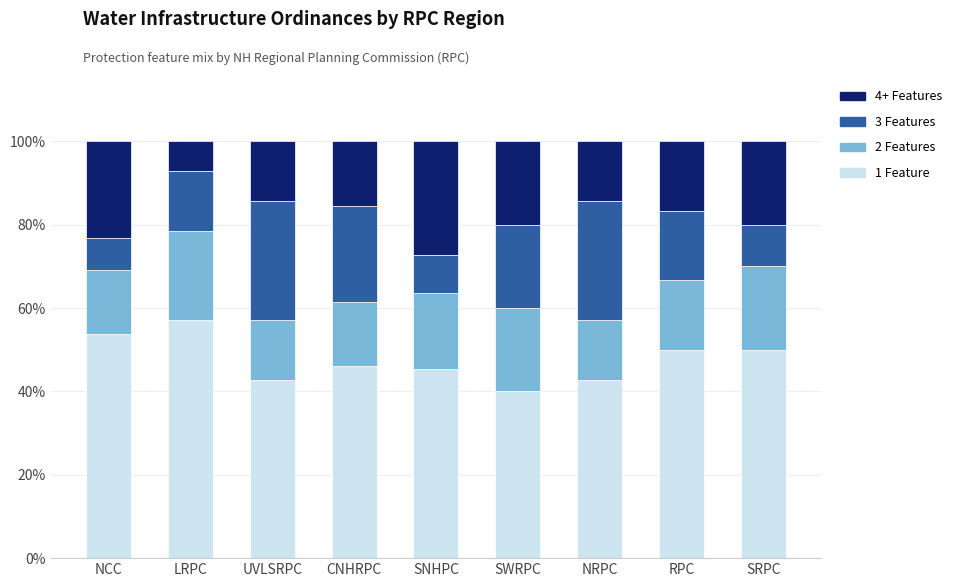

What is the total value across all series at NRPC?

100.0